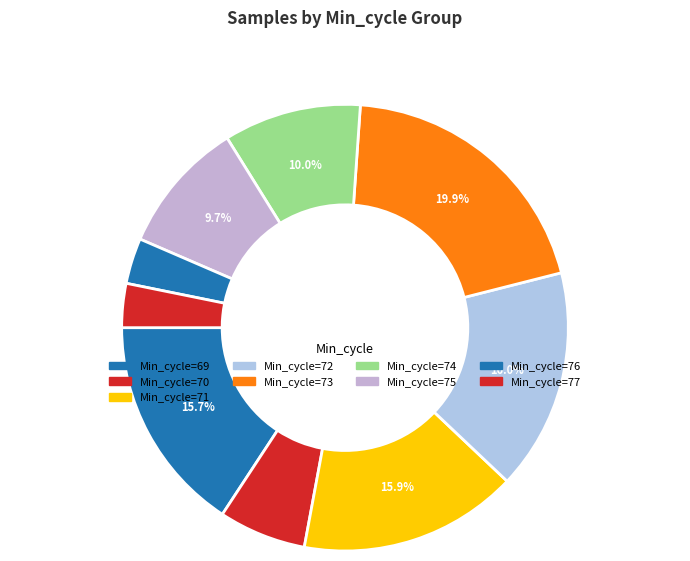

How many segments does this pie chart have?

9